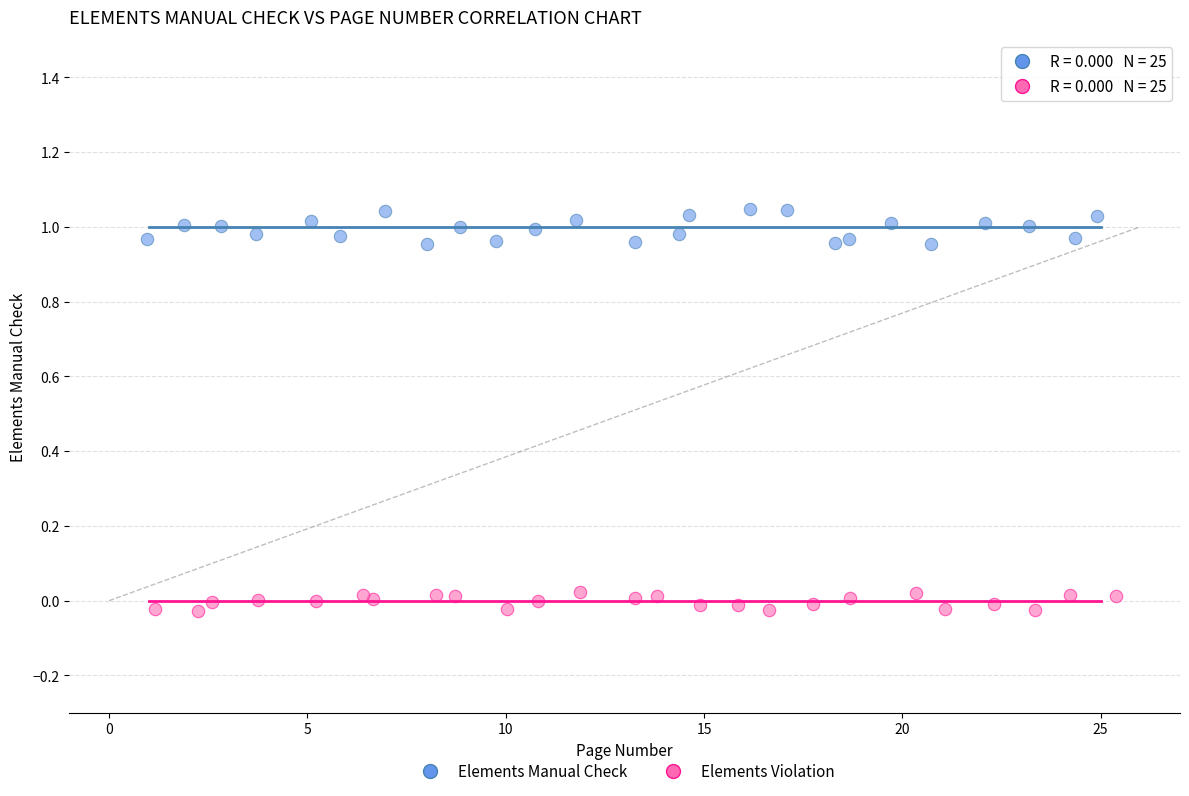

Which series reaches the maximum Y coordinate?

Elements Manual Check